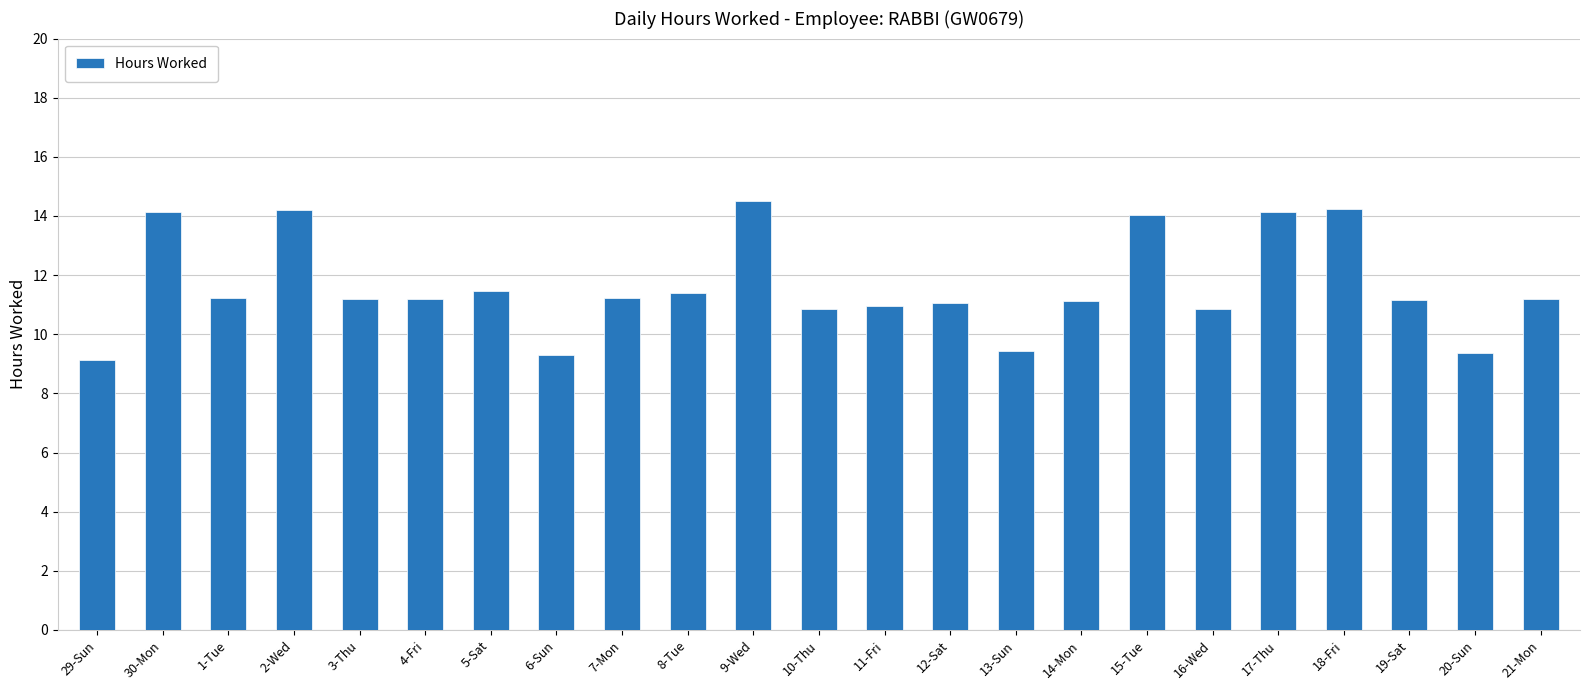

Read the value at 14-Mon.

11.1